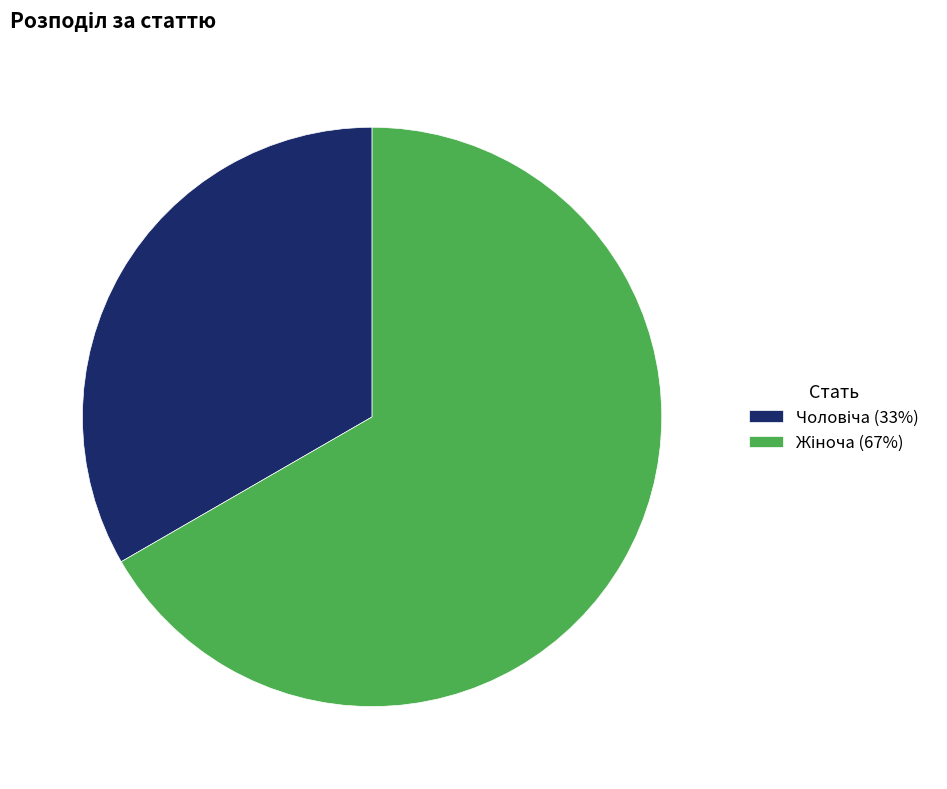

Does any single category account for the majority?

Yes